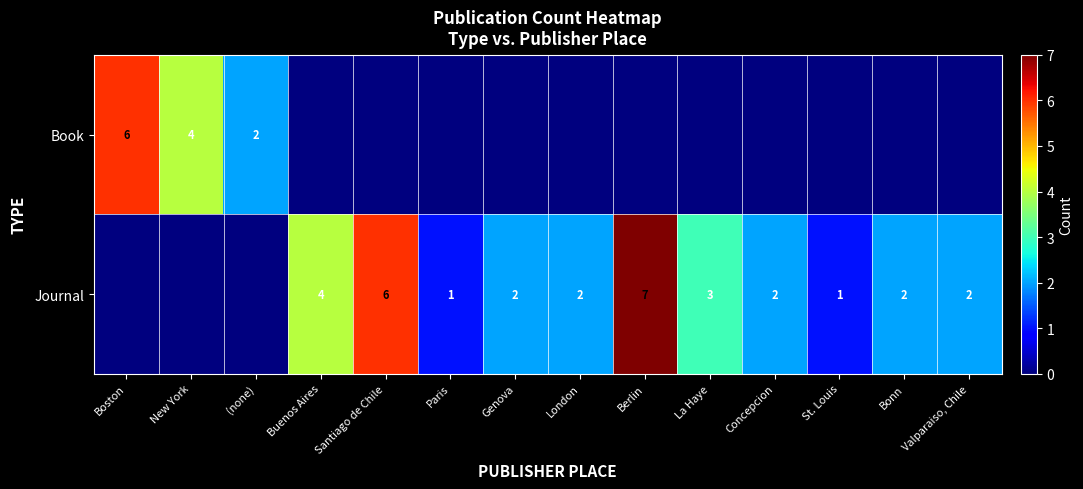

What is the sum of the Journal values at London and Berlin?

9